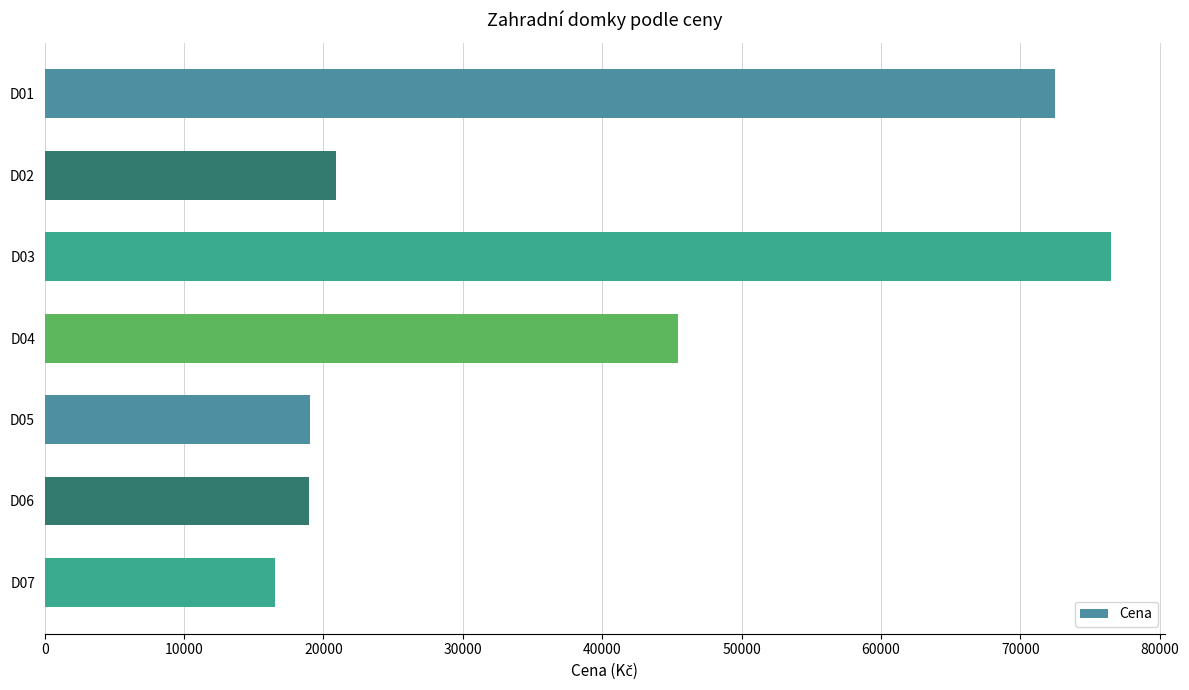

What is the change in value from D04 to D07?

-28970